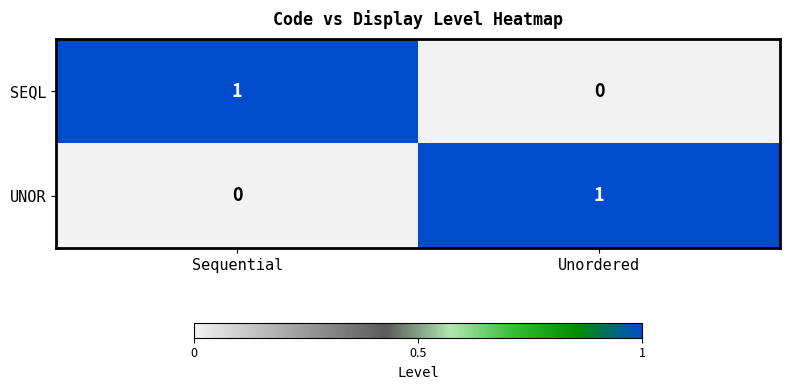

At Sequential, list the series in order from largest to smallest.

SEQL, UNOR